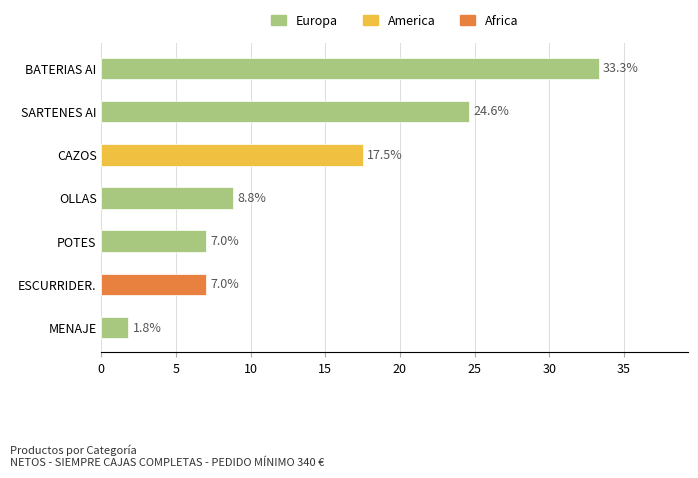

What is the sum of all values?

100.0